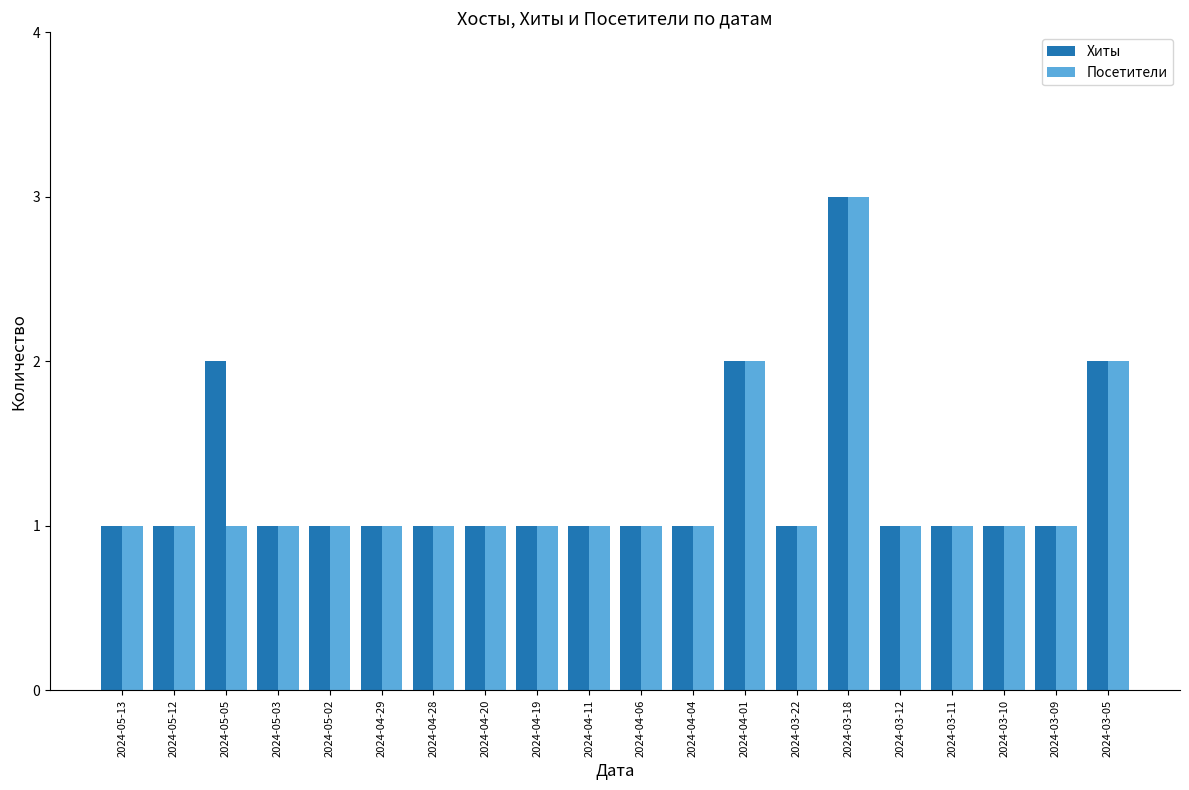

Reading left to right, list all the values displayed in this chart.

Хиты: 1	1	2	1	1	1	1	1	1	1	1	1	2	1	3	1	1	1	1	2
Посетители: 1	1	1	1	1	1	1	1	1	1	1	1	2	1	3	1	1	1	1	2